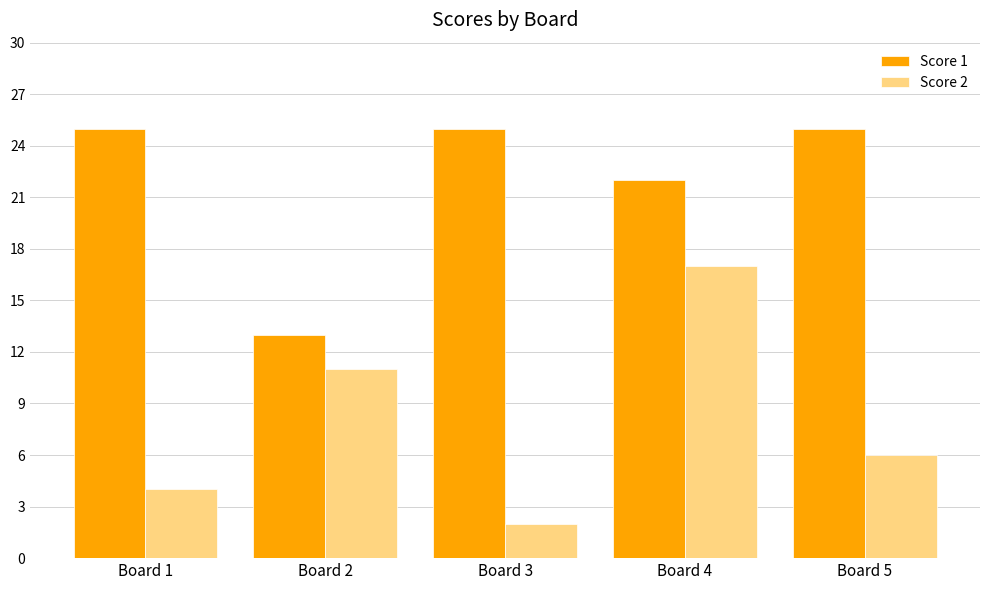

What is the difference between the maximum and minimum values in the Score 1 series?

12